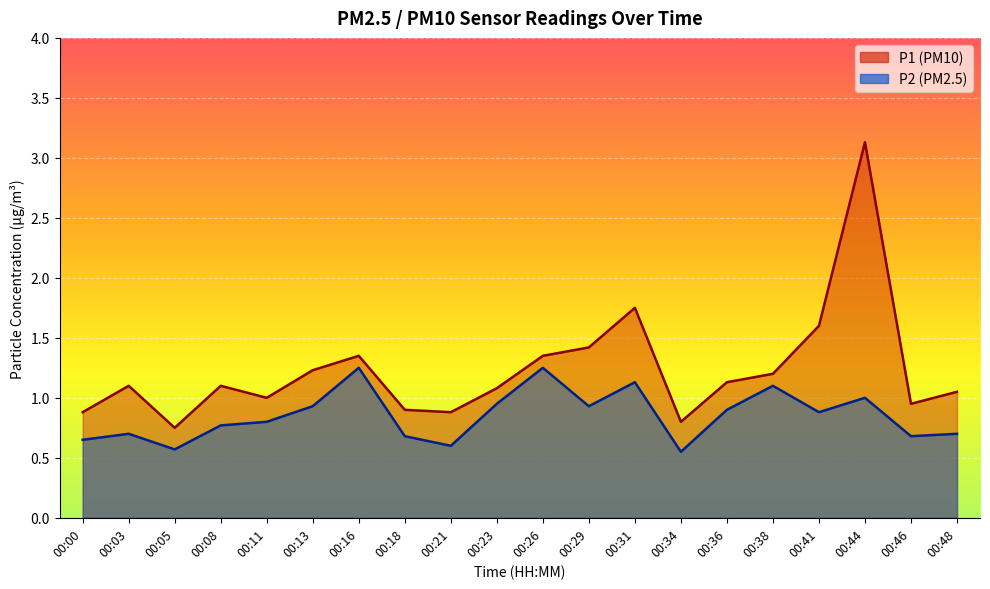

What are all the series names shown in the legend?

P1, P2